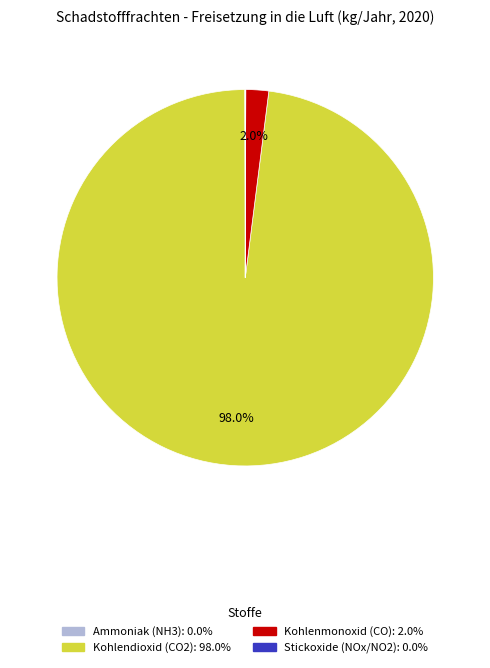

Does any single category account for the majority?

Yes